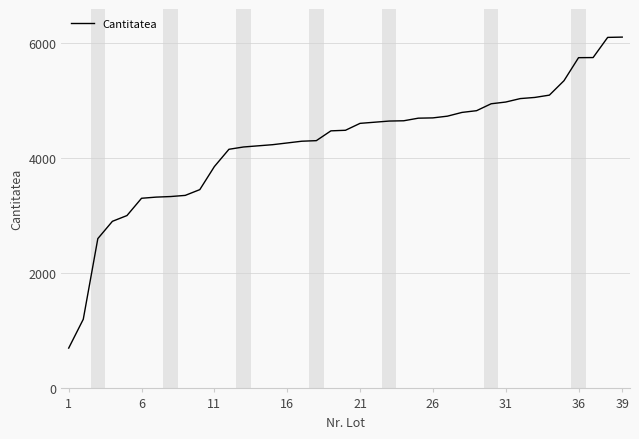

What is the greatest value displayed?

6097